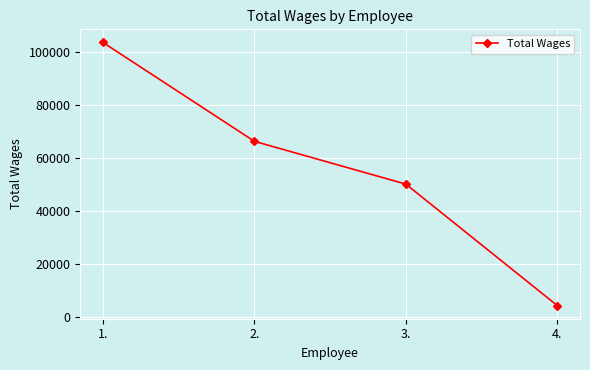

What is the difference between the second highest and second lowest values?

16135